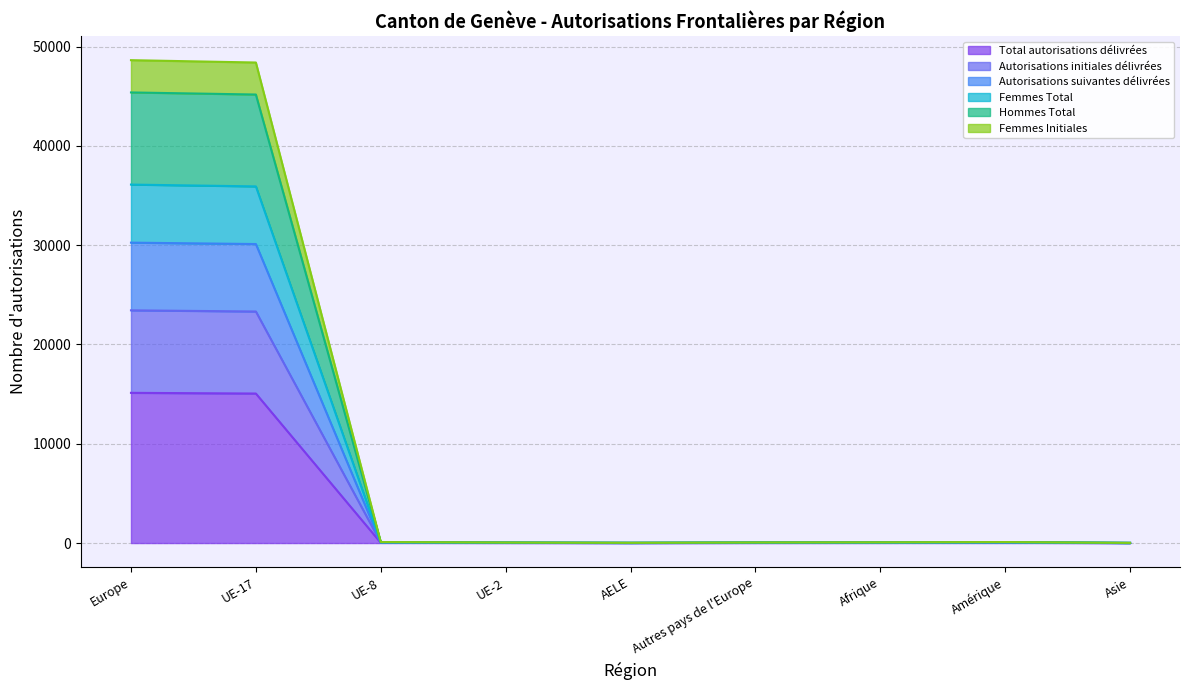

Read the Total autorisations délivrées value at UE-2, to the nearest 10.

20